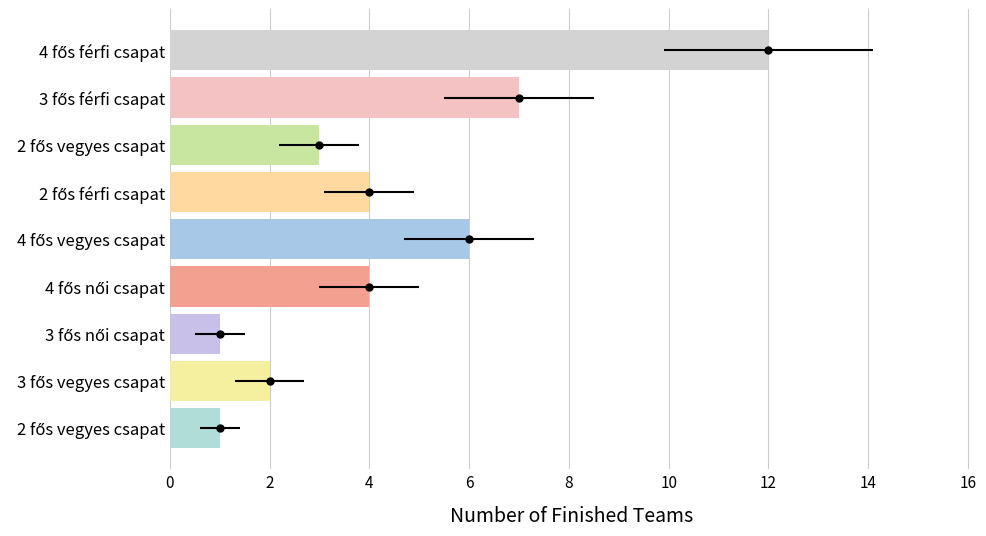

At which label does Finished Count reach its peak?

4 fős férfi csapat